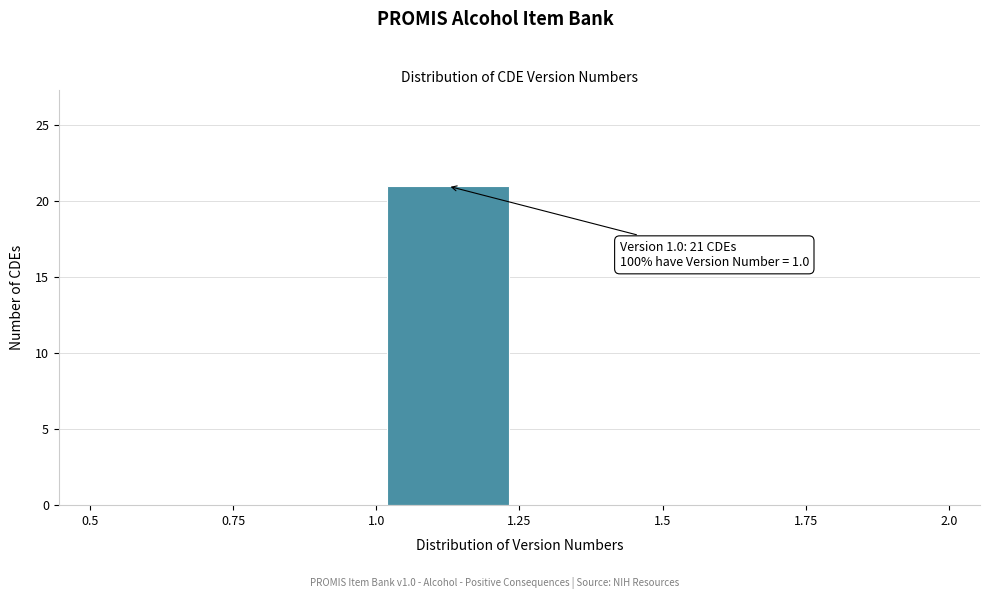

Over which range of the x-axis is the bar tallest?

1.0 to 1.25